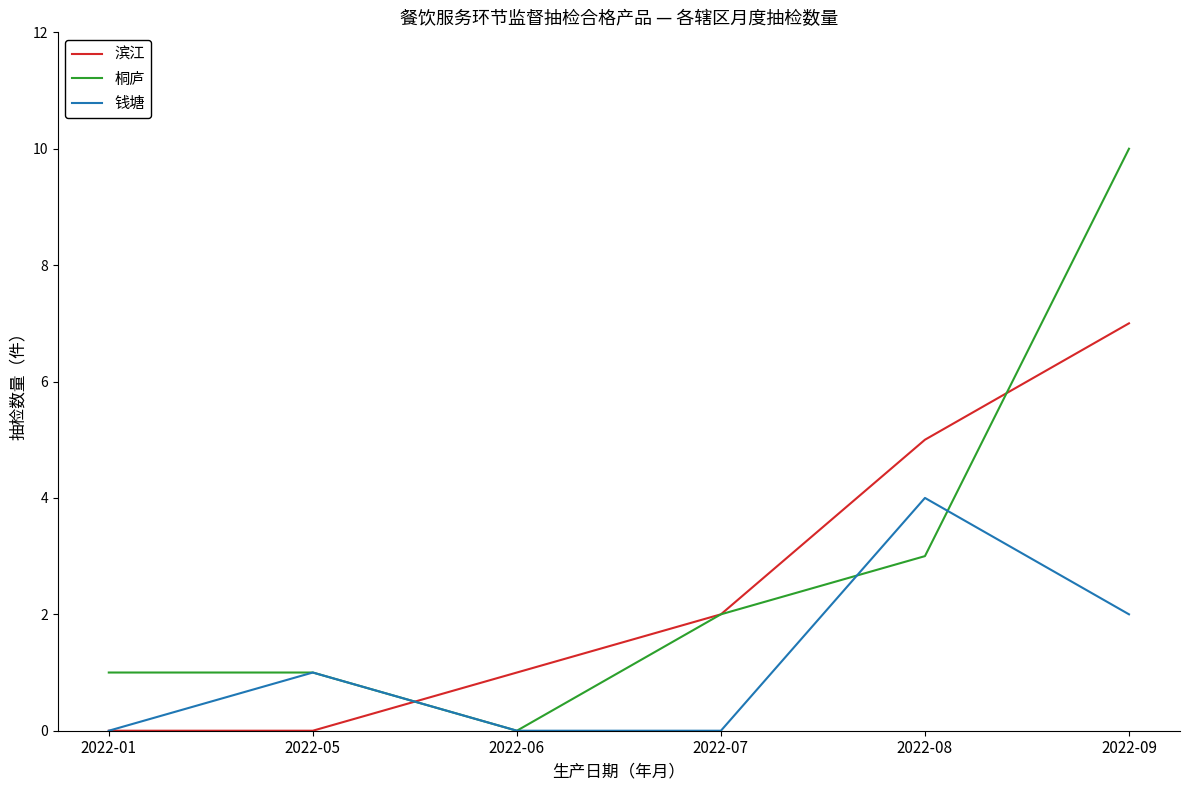

List the series in order of their peak value, lowest first.

钱塘, 滨江, 桐庐